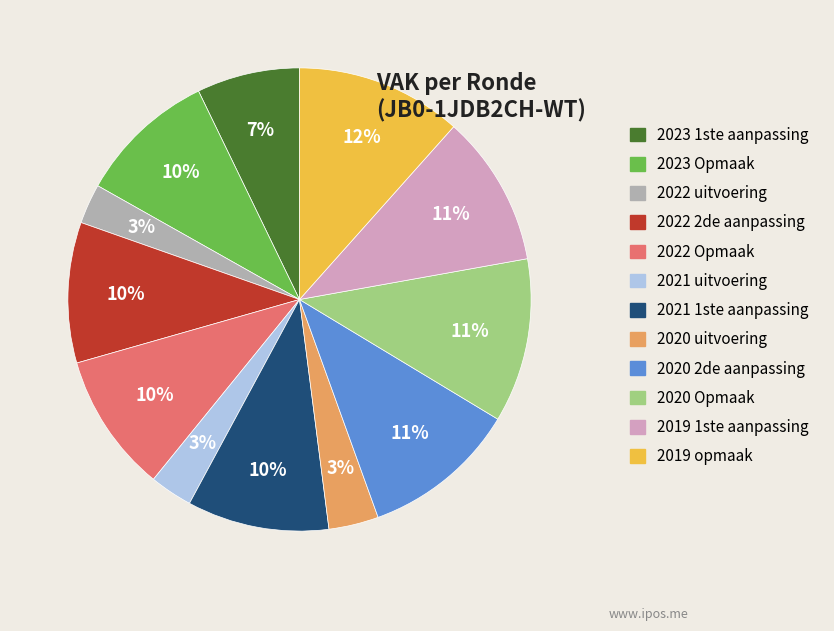

Combined, do 2020 Opmaak and 2023 Opmaak account for over 50%?

No